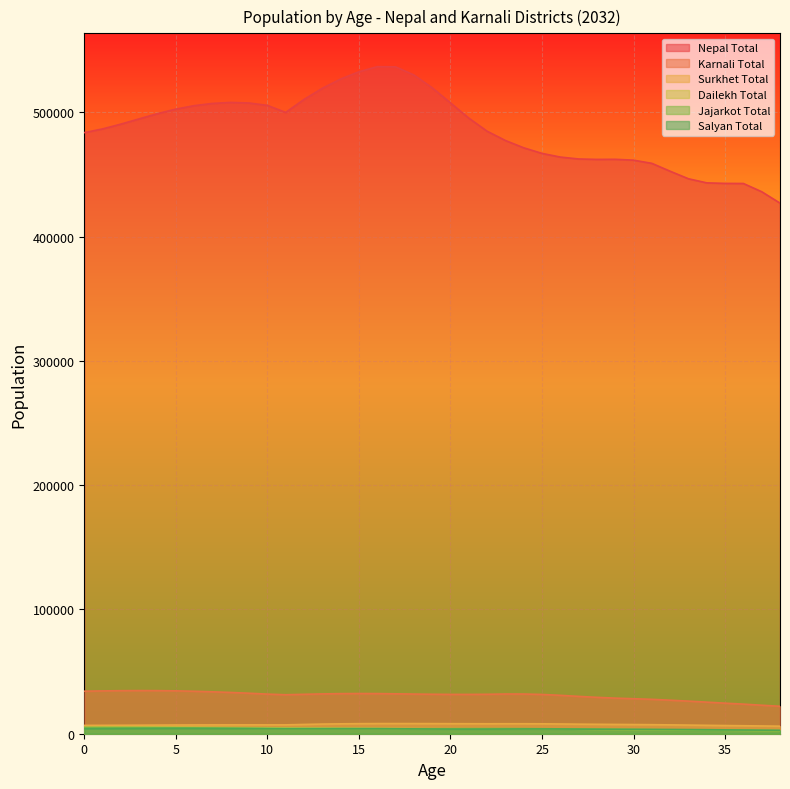

What is the average value of the Nepal Total series?

486325